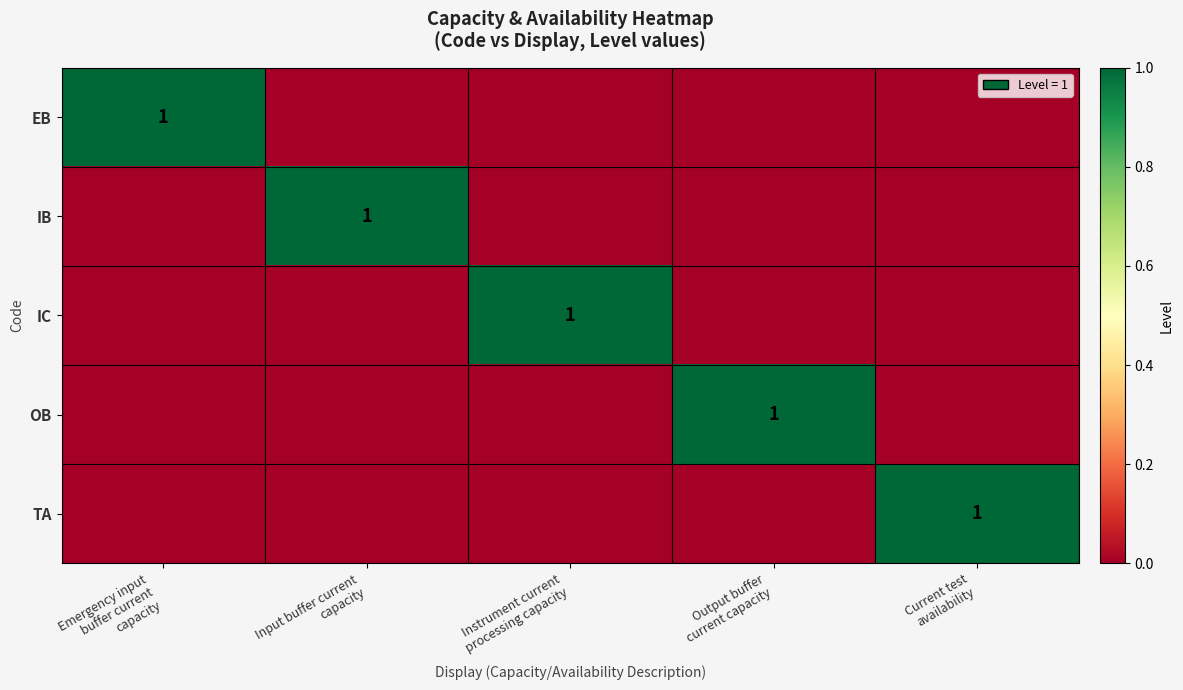

Is the value of IB at Instrument current processing capacity greater than the value of OB at Instrument current processing capacity?

No